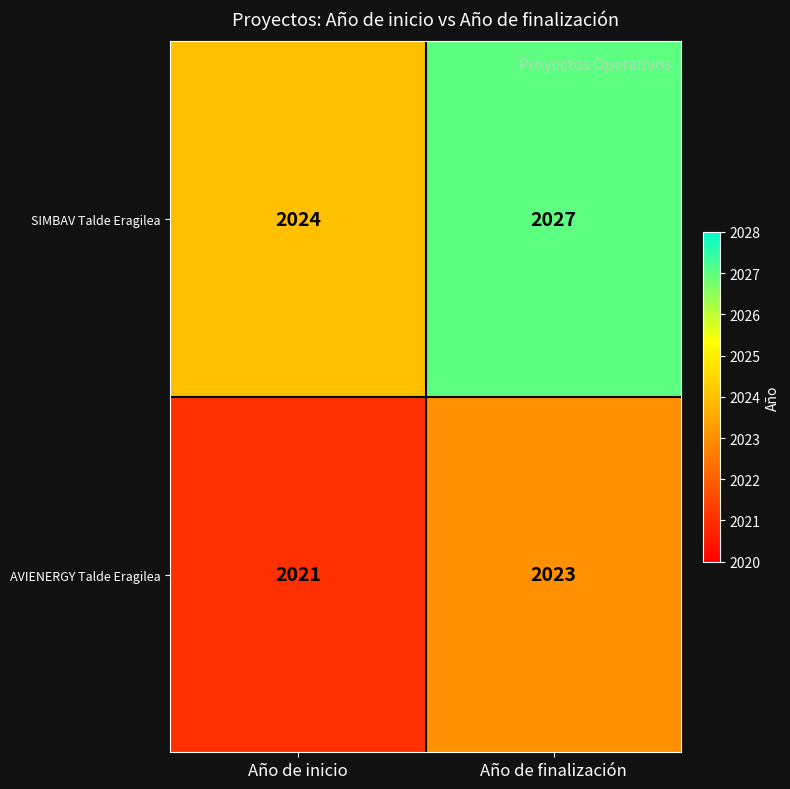

The AVIENERGY Talde Eragilea series shows 478 at Año de inicio. True or false?

False